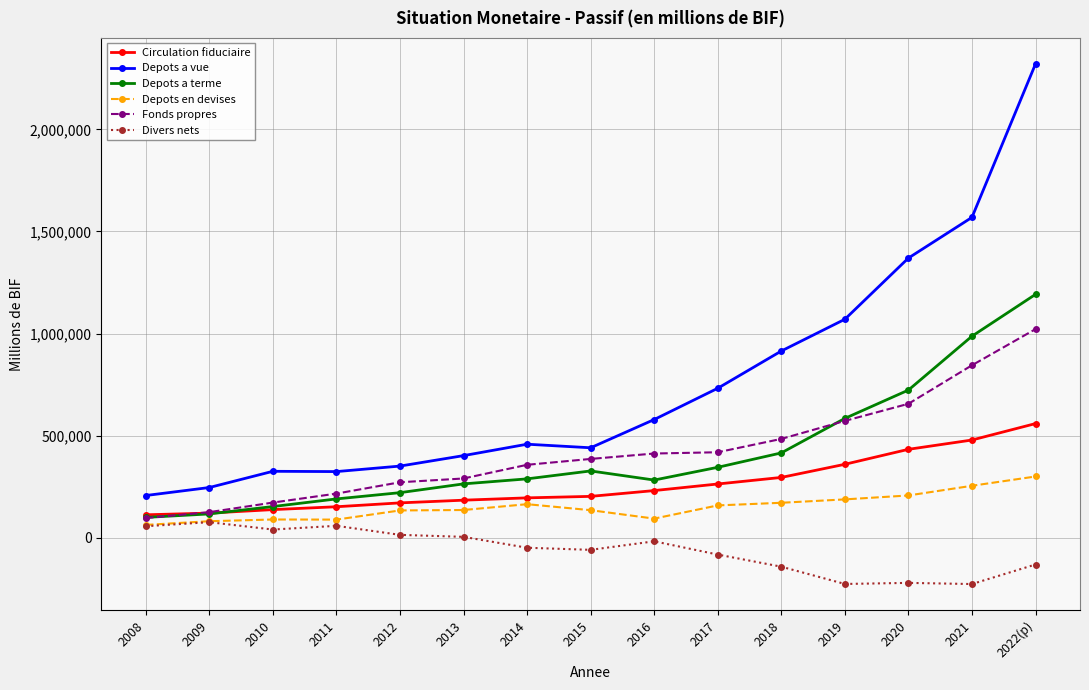

At which category is the sum across all series the highest?

2022(p)